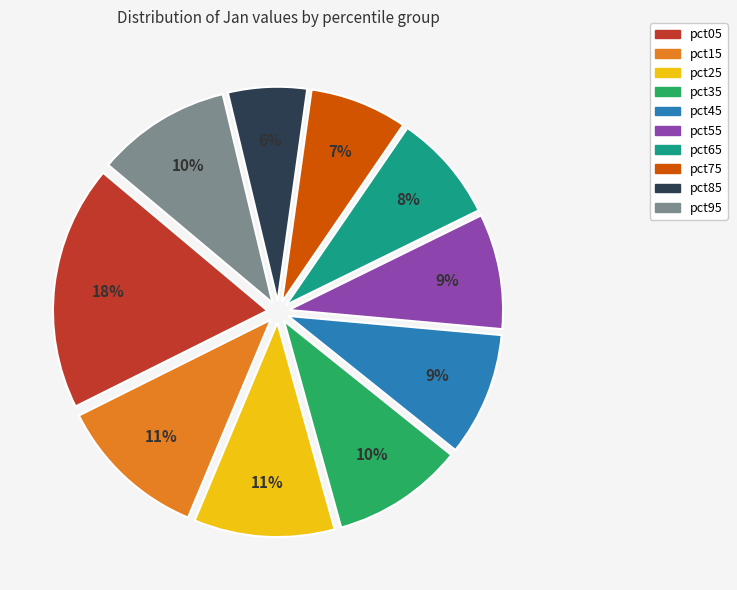

To the nearest percent, what portion does pct55 represent?

9%